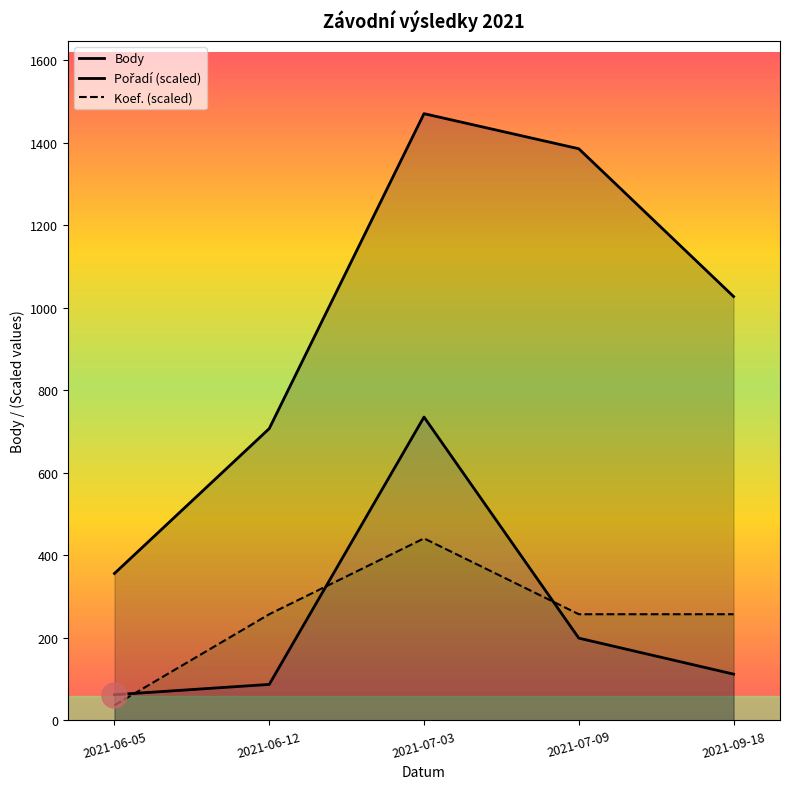

At how many categories does at least one series exceed 376?

4